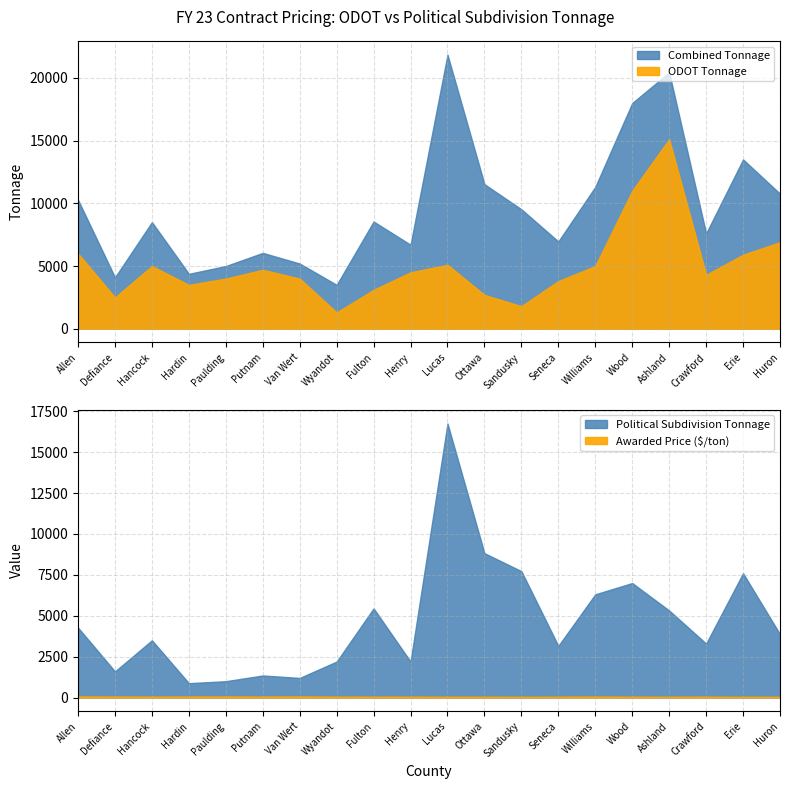

Reading right to left, transcribe all the data shown in this chart.

ODOT Tonnage: Huron=6900.0	Erie=5900.0	Crawford=4300.0	Ashland=15116.0	Wood=11000.0	Williams=5000.0	Seneca=3800.0	Sandusky=1800.0	Ottawa=2700.0	Lucas=5100.0	Henry=4500.0	Fulton=3100.0	Wyandot=1300.0	Van Wert=4000.0	Putnam=4700.0	Paulding=4000.0	Hardin=3500.0	Hancock=5000.0	Defiance=2500.0	Allen=6000.0
Political Subdivision Tonnage: Huron=3870.0	Erie=7600.0	Crawford=3300.0	Ashland=5322.0	Wood=7000.0	Williams=6311.0	Seneca=3160.0	Sandusky=7725.0	Ottawa=8825.0	Lucas=16750.0	Henry=2200.0	Fulton=5451.0	Wyandot=2200.0	Van Wert=1200.0	Putnam=1350.0	Paulding=1000.0	Hardin=880.0	Hancock=3500.0	Defiance=1600.0	Allen=4275.0
Combined Tonnage: Huron=10770.0	Erie=13500.0	Crawford=7600.0	Ashland=20438.0	Wood=18000.0	Williams=11311.0	Seneca=6960.0	Sandusky=9525.0	Ottawa=11525.0	Lucas=21850.0	Henry=6700.0	Fulton=8551.0	Wyandot=3500.0	Van Wert=5200.0	Putnam=6050.0	Paulding=5000.0	Hardin=4380.0	Hancock=8500.0	Defiance=4100.0	Allen=10275.0
Awarded Price: Huron=49.5	Erie=48.5	Crawford=55.9	Ashland=52.7	Wood=54.8	Williams=61.2	Seneca=54.1	Sandusky=49.9	Ottawa=53.6	Lucas=53.6	Henry=56.4	Fulton=57.3	Wyandot=58.1	Van Wert=69.8	Putnam=64.6	Paulding=66.9	Hardin=65.4	Hancock=59.1	Defiance=64.5	Allen=67.3